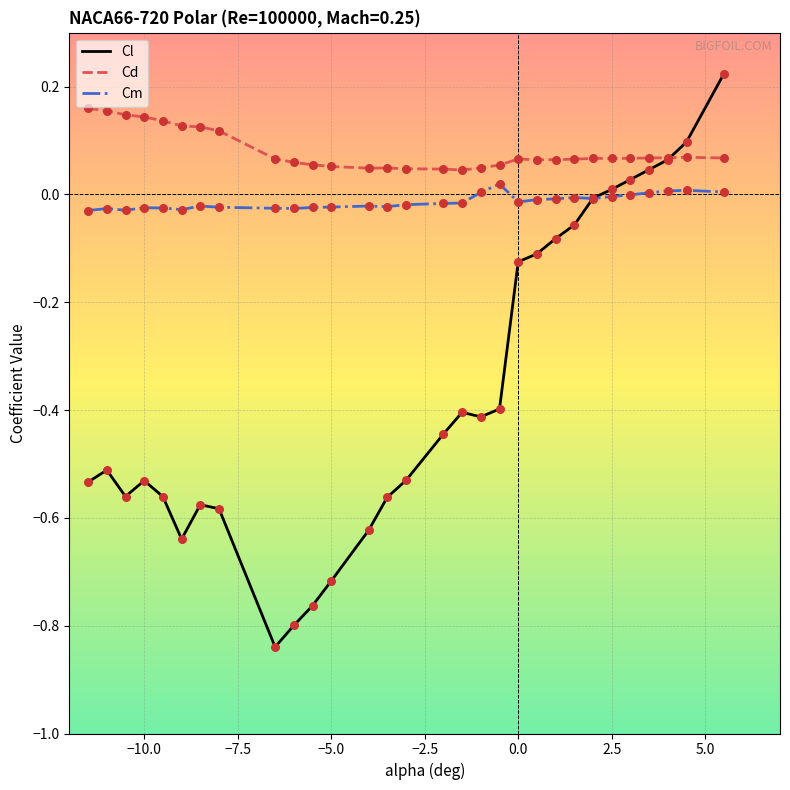

Which series has the widest spread of values?

Cl